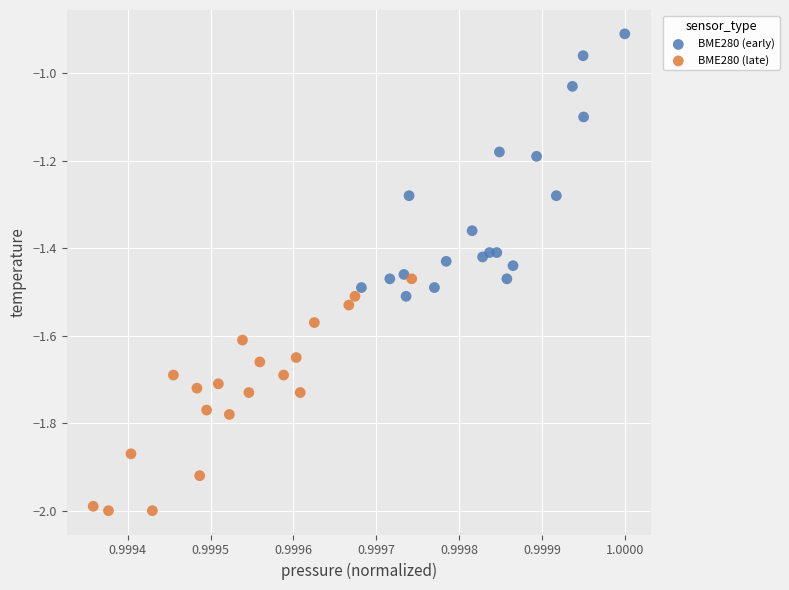

Which series has the widest spread of Y values?

BME280 (early)